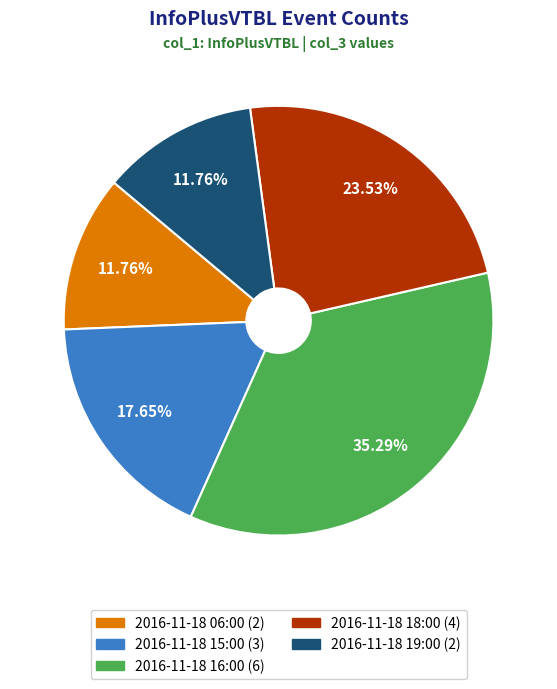

Is it true that 2016-11-18 16:00 is 35% of the pie?

True